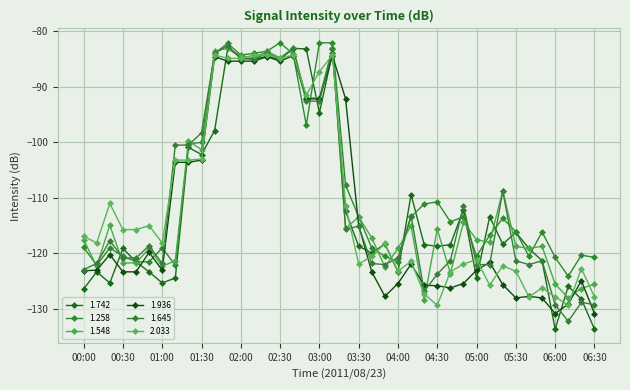

Reading left to right, transcribe all the data shown in this chart.

1.742: 00:00=-126.4	00:10=-123.3	00:20=-125.3	00:30=-119.1	00:40=-121.5	00:50=-123.3	01:00=-125.3	01:10=-124.4	01:20=-100.9	01:30=-102.2	01:40=-97.9	01:50=-83.1	02:00=-84.7	02:10=-85.1	02:20=-84.5	02:30=-85.1	02:40=-83.1	02:50=-83.2	03:00=-94.7	03:10=-83.9	03:20=-112.4	03:30=-118.7	03:40=-119.9	03:50=-118.3	04:00=-123.3	04:10=-109.4	04:20=-118.4	04:30=-118.7	04:40=-118.4	04:50=-112.1	05:00=-124.4	05:10=-113.4	05:20=-118.3	05:30=-116.2	05:40=-119.1	05:50=-121.3	06:00=-133.6	06:10=-125.9	06:20=-128.2	06:30=-133.6
1.258: 00:00=-118.9	00:10=-122.1	00:20=-119.0	00:30=-120.5	00:40=-121.5	00:50=-121.5	01:00=-119.0	01:10=-122.1	01:20=-100.3	01:30=-100.0	01:40=-84.0	01:50=-82.2	02:00=-84.3	02:10=-84.0	02:20=-83.6	02:30=-82.1	02:40=-84.1	02:50=-96.9	03:00=-82.1	03:10=-82.1	03:20=-107.7	03:30=-113.4	03:40=-119.0	03:50=-120.5	04:00=-121.5	04:10=-113.4	04:20=-111.1	04:30=-110.7	04:40=-114.3	04:50=-113.4	05:00=-120.5	05:10=-116.7	05:20=-113.7	05:30=-116.1	05:40=-120.5	05:50=-116.1	06:00=-120.7	06:10=-124.1	06:20=-120.3	06:30=-120.7
1.548: 00:00=-117.5	00:10=-122.3	00:20=-114.9	00:30=-121.7	00:40=-121.7	00:50=-119.1	01:00=-122.3	01:10=-121.3	01:20=-99.8	01:30=-101.3	01:40=-83.6	01:50=-83.1	02:00=-84.4	02:10=-84.8	02:20=-83.6	02:30=-84.8	02:40=-83.0	02:50=-92.0	03:00=-92.0	03:10=-83.0	03:20=-115.5	03:30=-113.4	03:40=-117.2	03:50=-122.4	04:00=-119.1	04:10=-115.0	04:20=-128.4	04:30=-115.6	04:40=-123.6	04:50=-114.4	05:00=-117.5	05:10=-118.0	05:20=-108.7	05:30=-118.7	05:40=-119.1	05:50=-118.7	06:00=-125.5	06:10=-128.0	06:20=-126.3	06:30=-125.5
1.936: 00:00=-123.1	00:10=-123.0	00:20=-120.2	00:30=-123.3	00:40=-123.3	00:50=-119.8	01:00=-123.0	01:10=-103.6	01:20=-103.6	01:30=-103.2	01:40=-84.6	01:50=-85.4	02:00=-85.4	02:10=-85.4	02:20=-84.6	02:30=-85.4	02:40=-84.4	02:50=-92.2	03:00=-92.2	03:10=-84.4	03:20=-92.2	03:30=-115.0	03:40=-123.3	03:50=-127.7	04:00=-125.4	04:10=-121.9	04:20=-125.7	04:30=-125.8	04:40=-126.2	04:50=-125.4	05:00=-123.0	05:10=-121.6	05:20=-125.6	05:30=-128.0	05:40=-127.7	05:50=-128.0	06:00=-130.8	06:10=-129.1	06:20=-124.9	06:30=-130.8
1.645: 00:00=-122.9	00:10=-121.8	00:20=-117.7	00:30=-120.8	00:40=-120.8	00:50=-118.6	01:00=-121.8	01:10=-100.5	01:20=-100.5	01:30=-98.3	01:40=-84.0	01:50=-82.6	02:00=-85.0	02:10=-85.0	02:20=-84.0	02:30=-85.0	02:40=-83.2	02:50=-92.6	03:00=-92.6	03:10=-83.2	03:20=-115.6	03:30=-115.1	03:40=-121.8	03:50=-122.0	04:00=-120.8	04:10=-113.2	04:20=-126.8	04:30=-123.7	04:40=-121.3	04:50=-111.4	05:00=-122.0	05:10=-122.0	05:20=-108.8	05:30=-121.3	05:40=-122.0	05:50=-121.3	06:00=-129.2	06:10=-132.2	06:20=-128.8	06:30=-129.2
2.033: 00:00=-116.9	00:10=-118.1	00:20=-111.0	00:30=-115.7	00:40=-115.7	00:50=-115.0	01:00=-118.1	01:10=-103.2	01:20=-103.2	01:30=-103.0	01:40=-84.3	01:50=-84.9	02:00=-84.9	02:10=-84.3	02:20=-84.3	02:30=-84.9	02:40=-84.3	02:50=-91.5	03:00=-87.3	03:10=-84.3	03:20=-111.4	03:30=-121.9	03:40=-120.5	03:50=-118.2	04:00=-123.2	04:10=-121.4	04:20=-127.3	04:30=-129.3	04:40=-123.3	04:50=-121.9	05:00=-121.1	05:10=-125.7	05:20=-122.2	05:30=-123.2	05:40=-127.8	05:50=-126.2	06:00=-127.8	06:10=-129.3	06:20=-122.7	06:30=-127.8